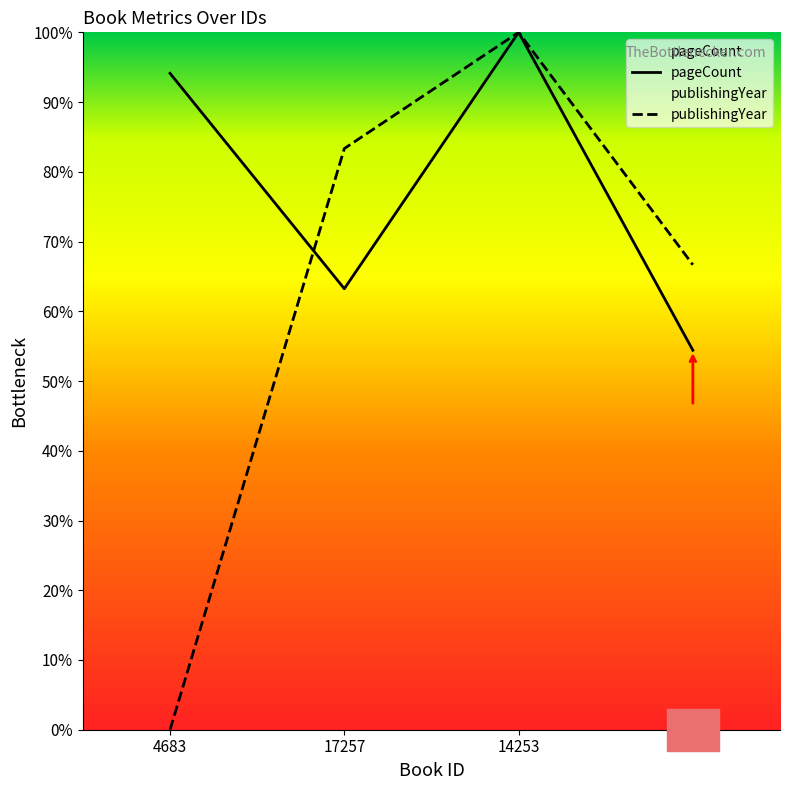

At which label is pageCount closest to 77?

17257